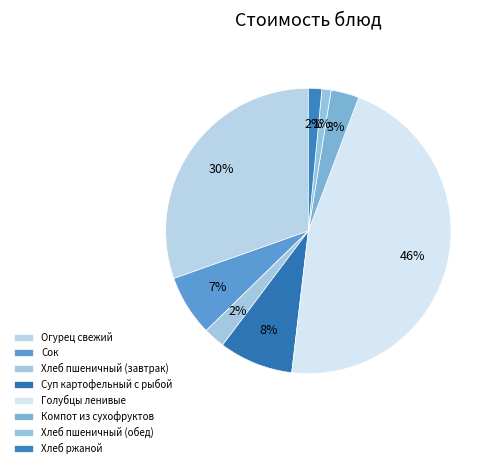

Count the number of slices in the pie.

8